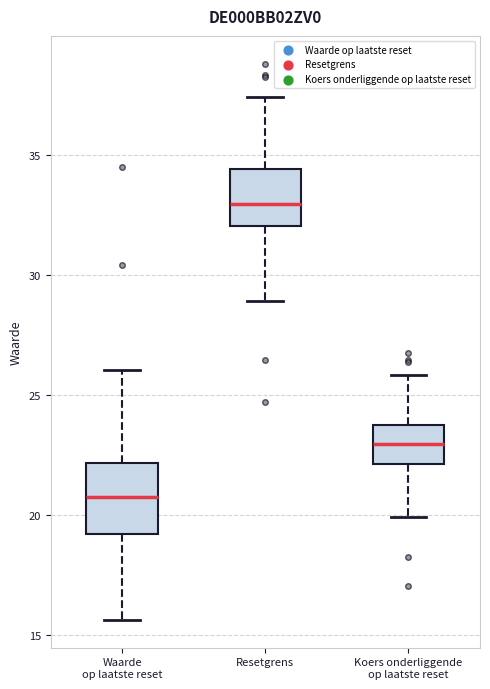

Comparing the boxes themselves (not the whiskers), which one is the tallest?

Waarde op laatste reset